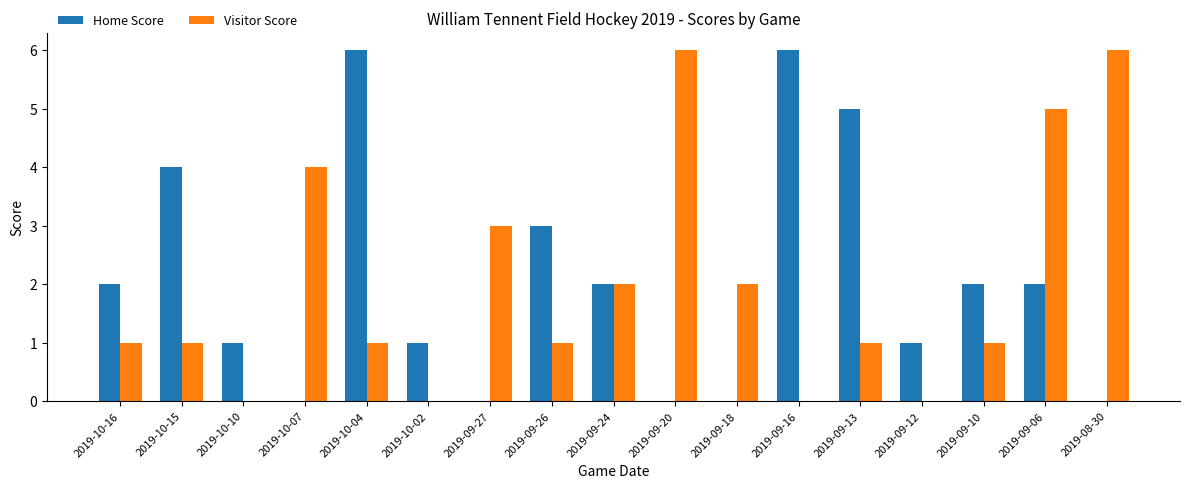

How many categories are shown in the chart?

17